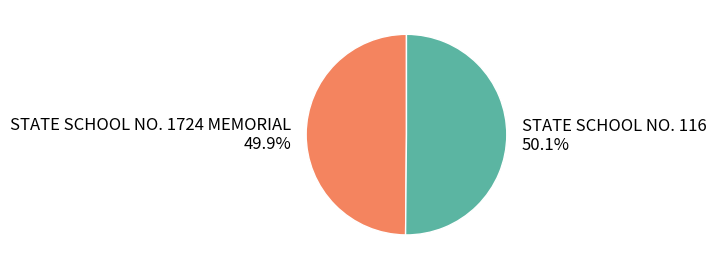

How much of the chart is everything except STATE SCHOOL NO. 116?

49.9%